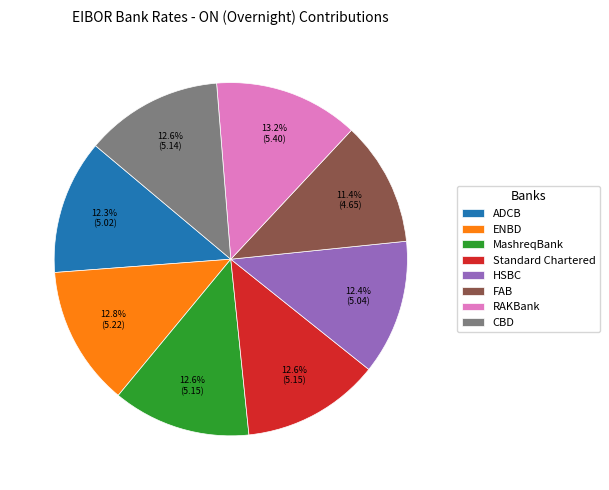

True or false: ENBD accounts for 13% of the total.

True